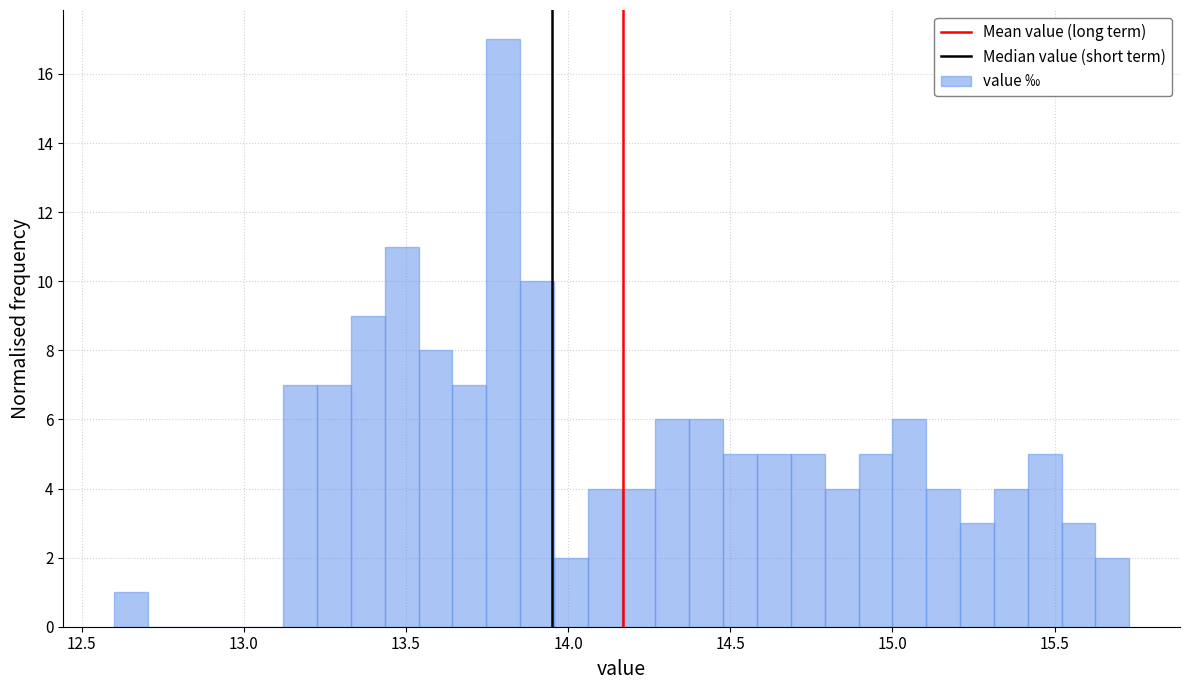

Read against the x-axis, roughly where is the centre of the tallest bar?

13.80